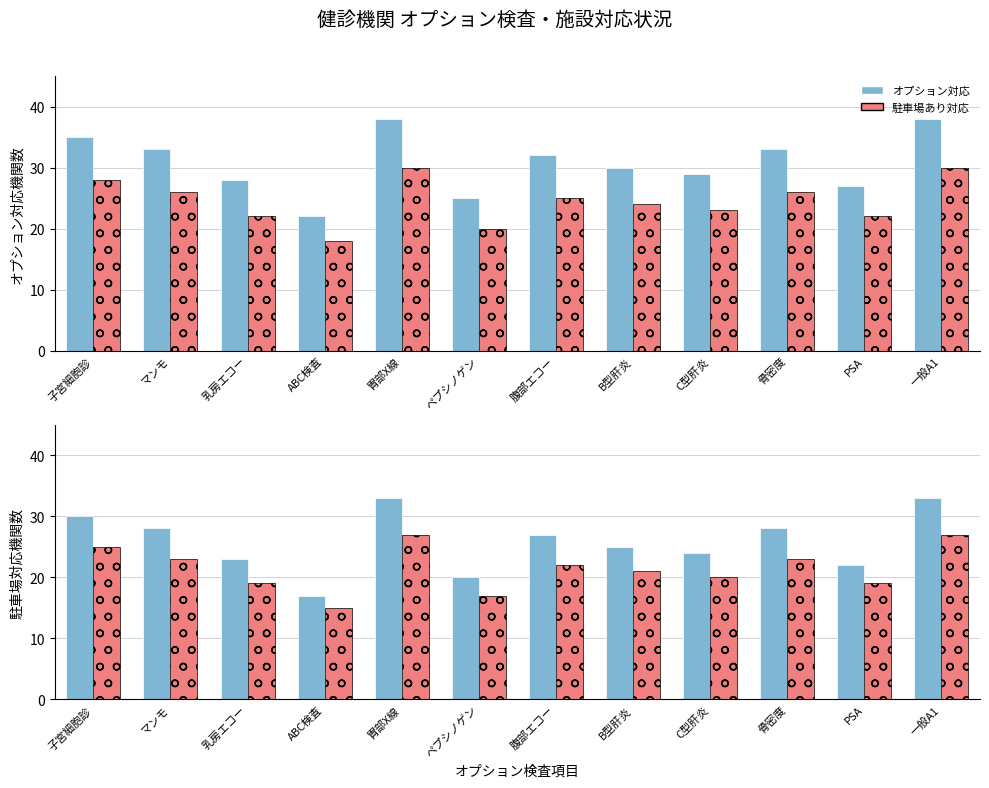

Rank the series by their average value, from lowest to highest.

駐車場あり対応, オプション対応